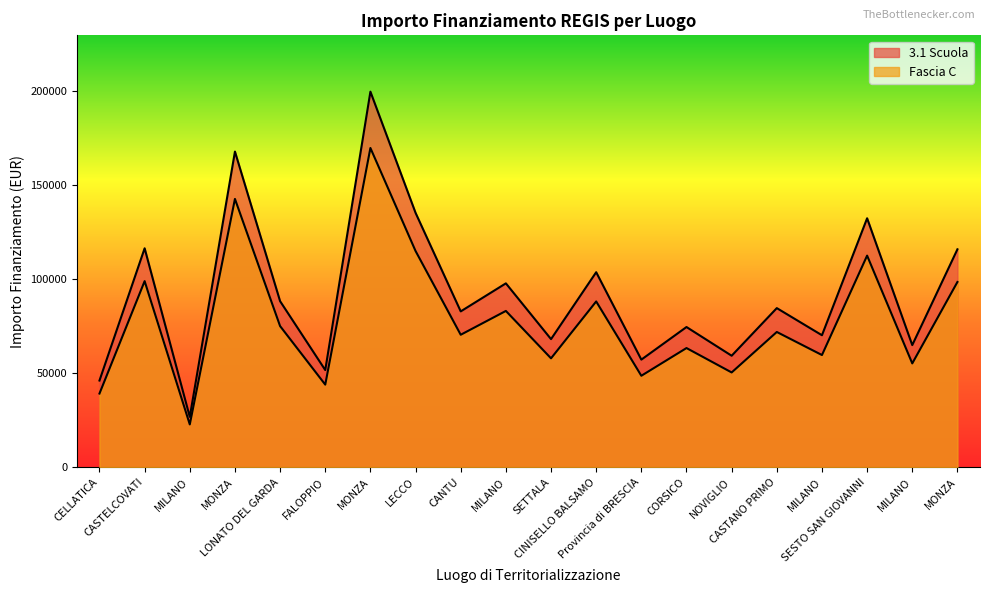

How many values in the Fascia C series are below 71857?

10